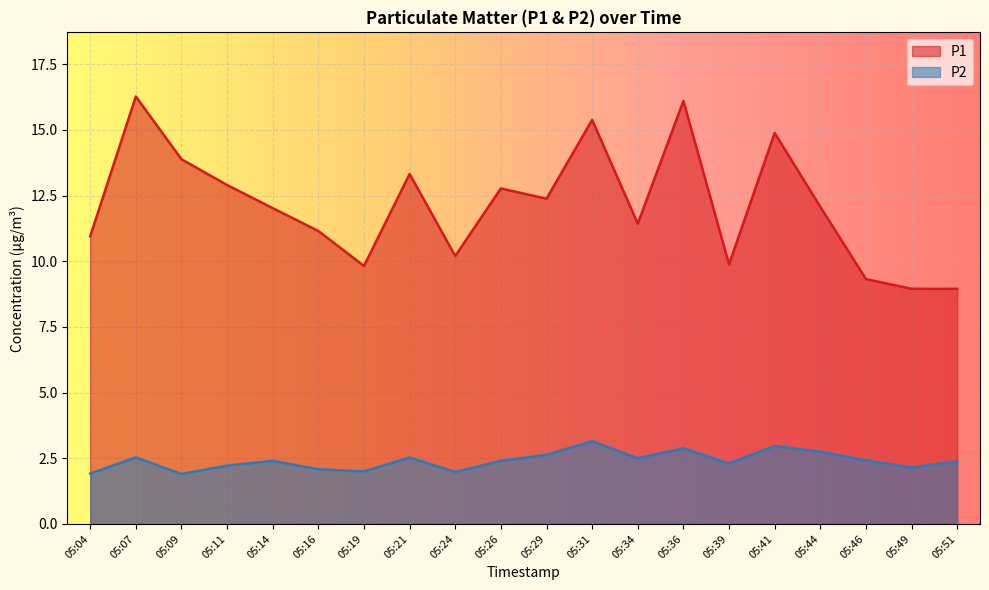

Which category has the highest value in the P1 series?

05:07